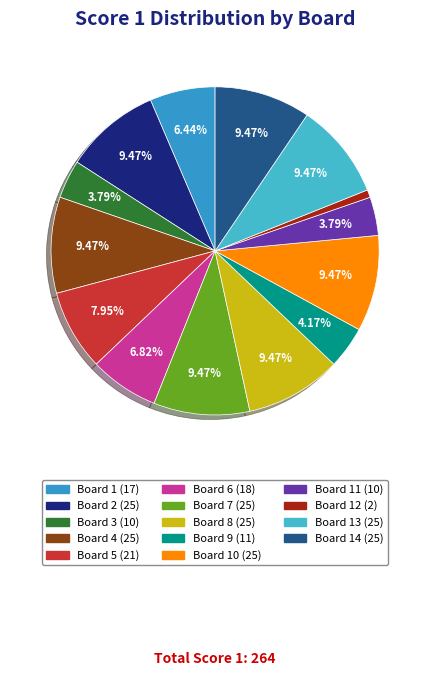

Which slice is the smallest?

Board 12